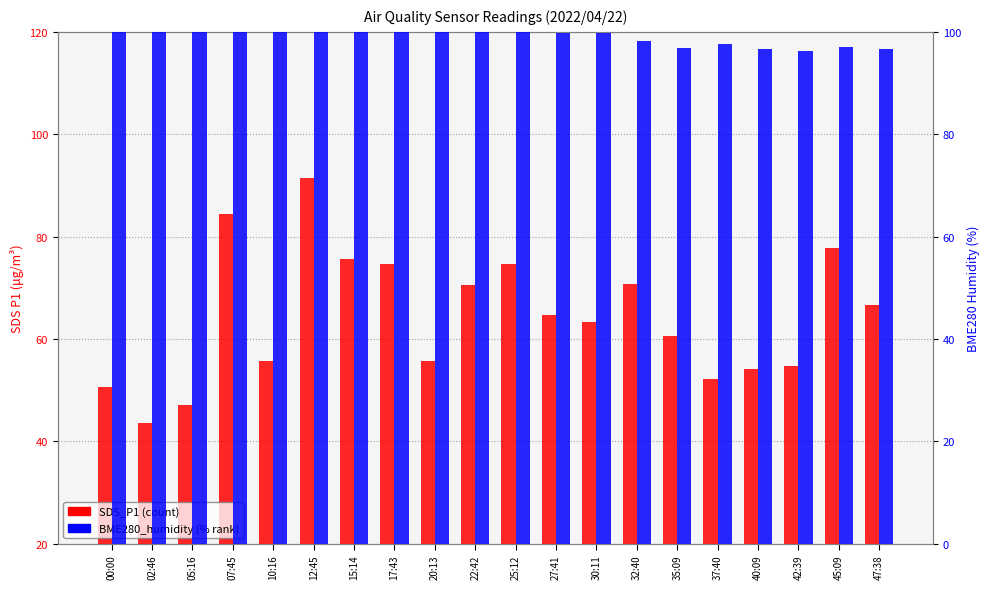

What position from the left is 45:09?

19